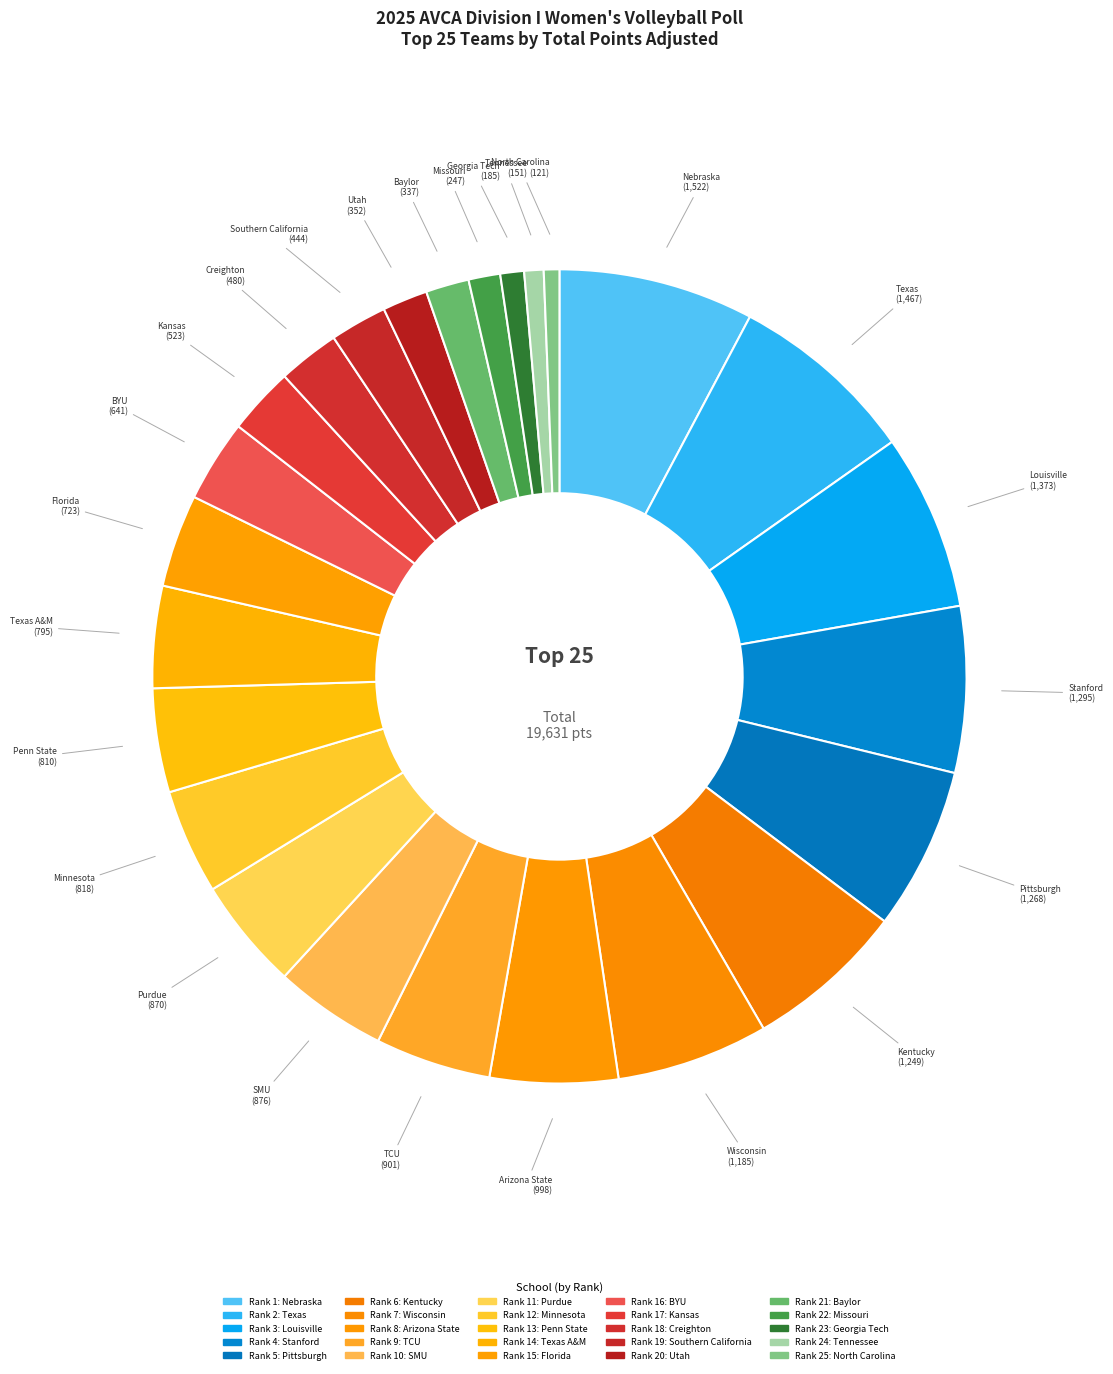

How many slices are in this pie chart?

25